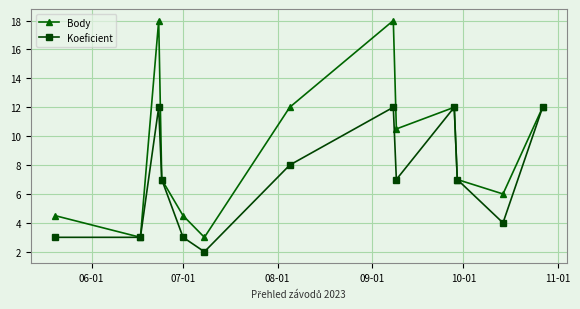

Which series has the largest range (max minus min)?

Body